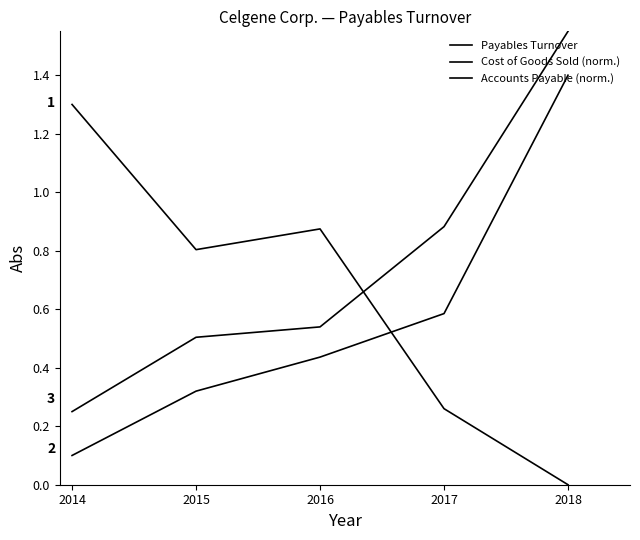

Read the Cost of Goods Sold (norm.) value at 2017.

0.6